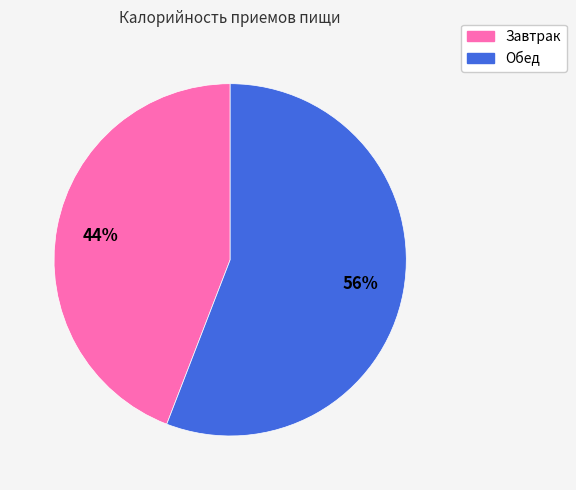

True or false: Завтрак accounts for 50% of the total.

False